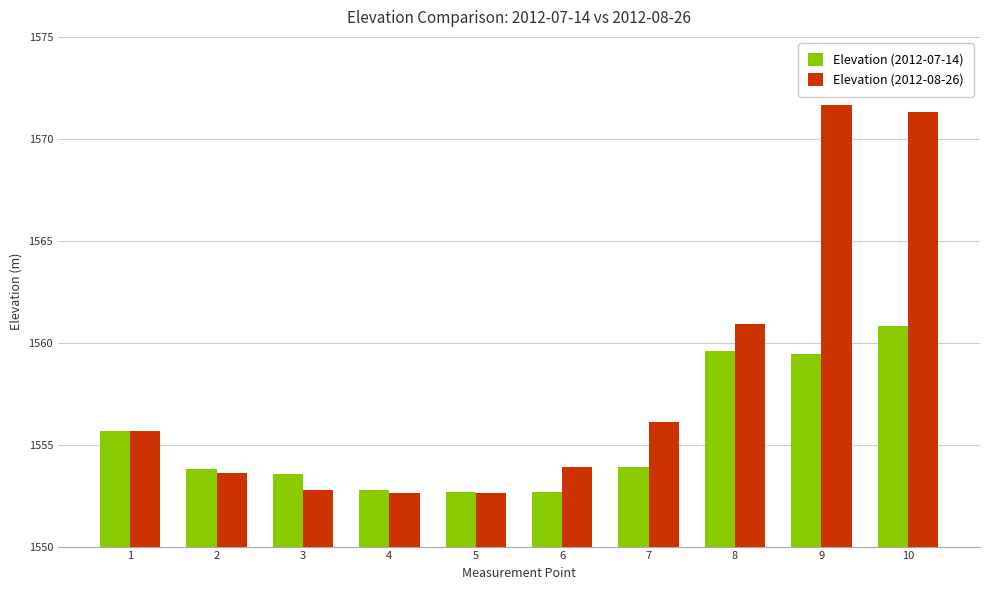

Where does the Elevation (2012-08-26) series first go above 1555?

1